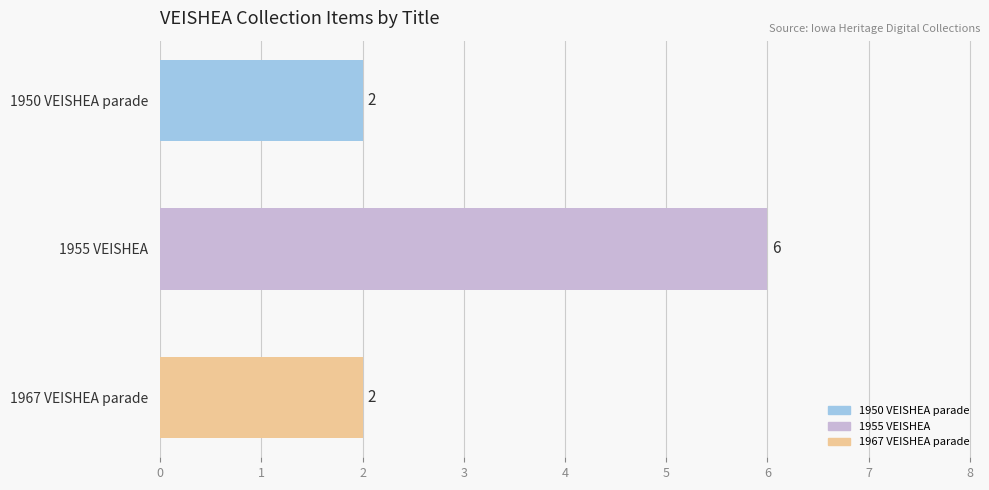

What is the sum of all values?

10